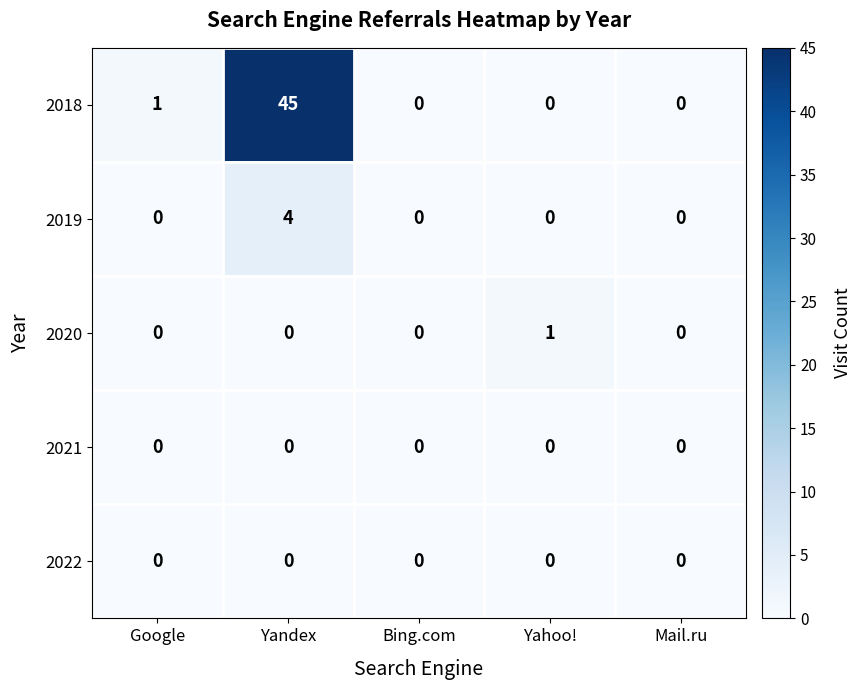

How many data points does each series have?

5